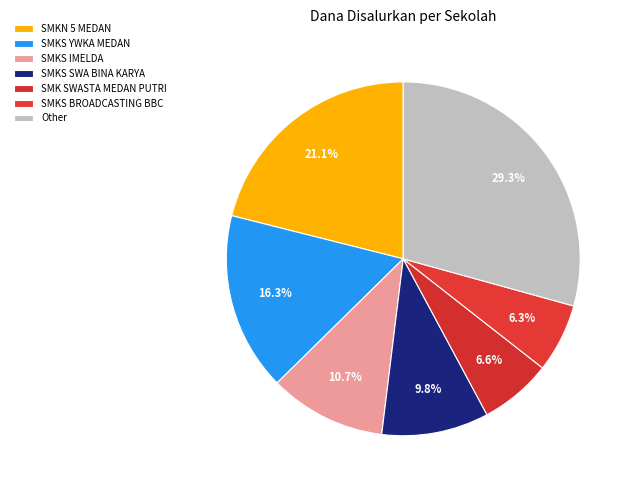

Combined, what portion of the pie is SMKS BROADCASTING BBC and SMKS YWKA MEDAN?

22.6%